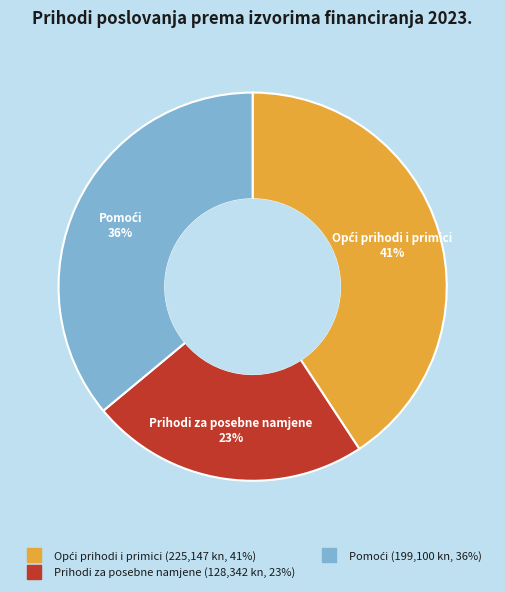

To the nearest percent, what is the average slice percentage?

33%